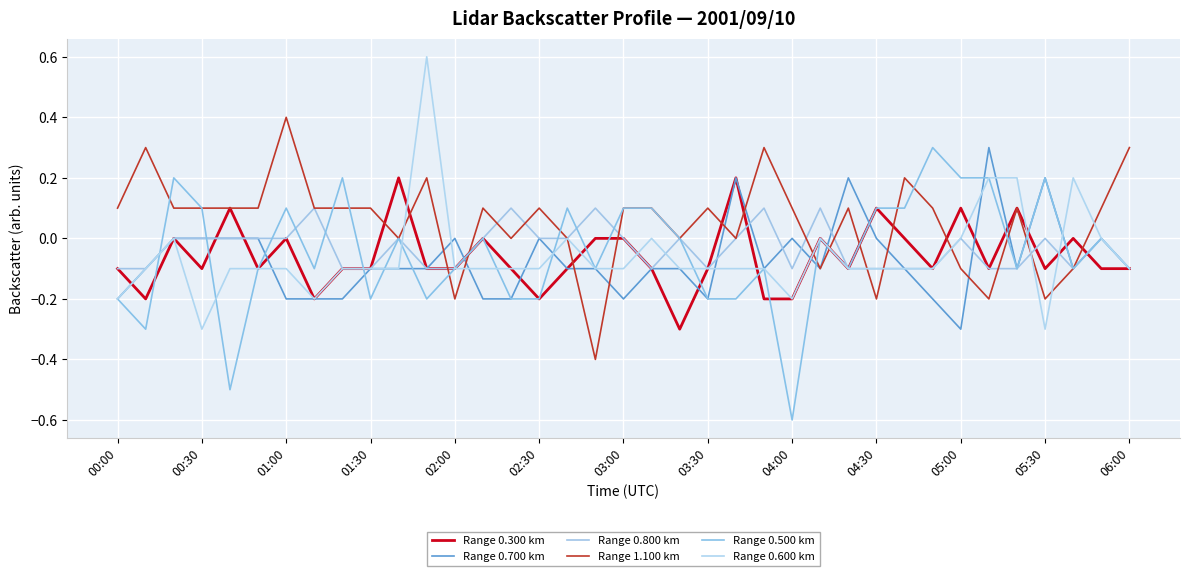

Which category has the lowest value in the Range 1.100 km series?

17